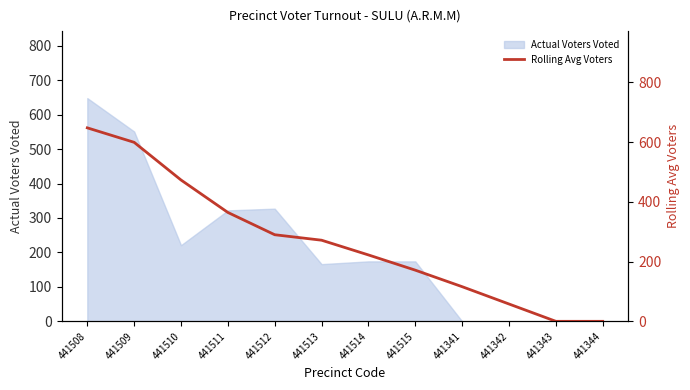

What is the change in value from 441514 to 441344?

-222.3